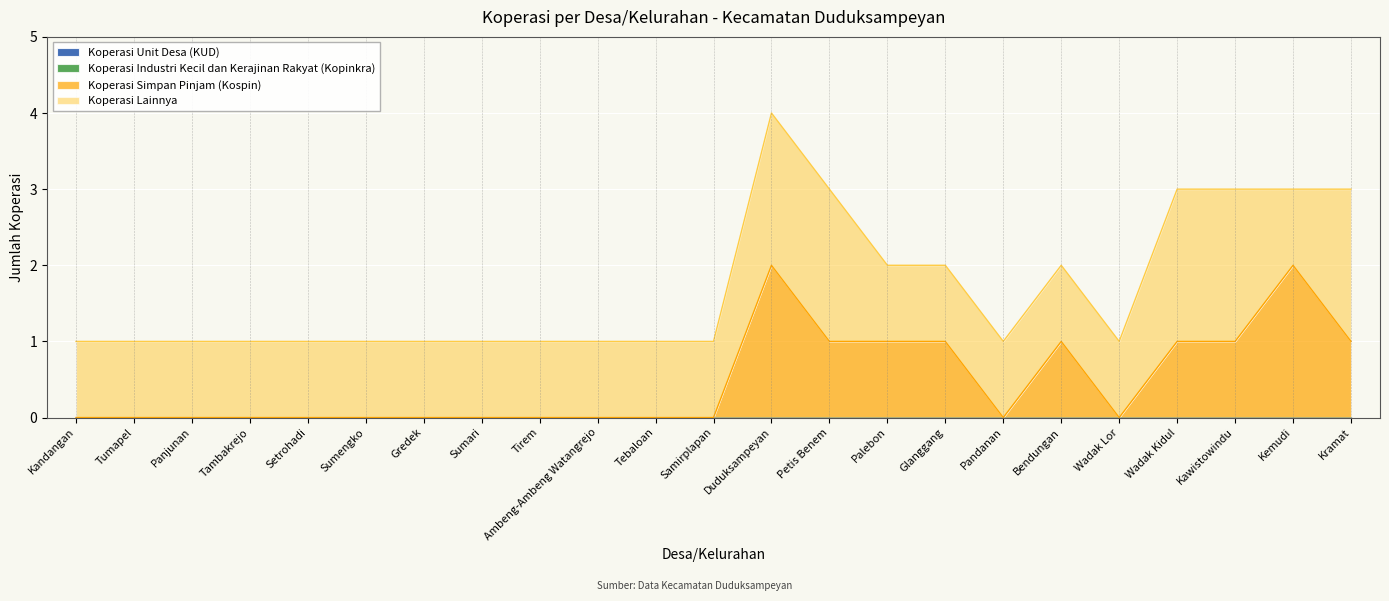

Rank the categories by Koperasi Industri Kecil dan Kerajinan Rakyat (Kopinkra) value from lowest to highest.

Kandangan, Tumapel, Panjunan, Tambakrejo, Setrohadi, Sumengko, Gredek, Sumari, Tirem, Ambeng-Ambeng Watangrejo, Tebaloan, Samirplapan, Duduksampeyan, Petis Benem, Palebon, Glanggang, Pandanan, Bendungan, Wadak Lor, Wadak Kidul, Kawistowindu, Kemudi, Kramat